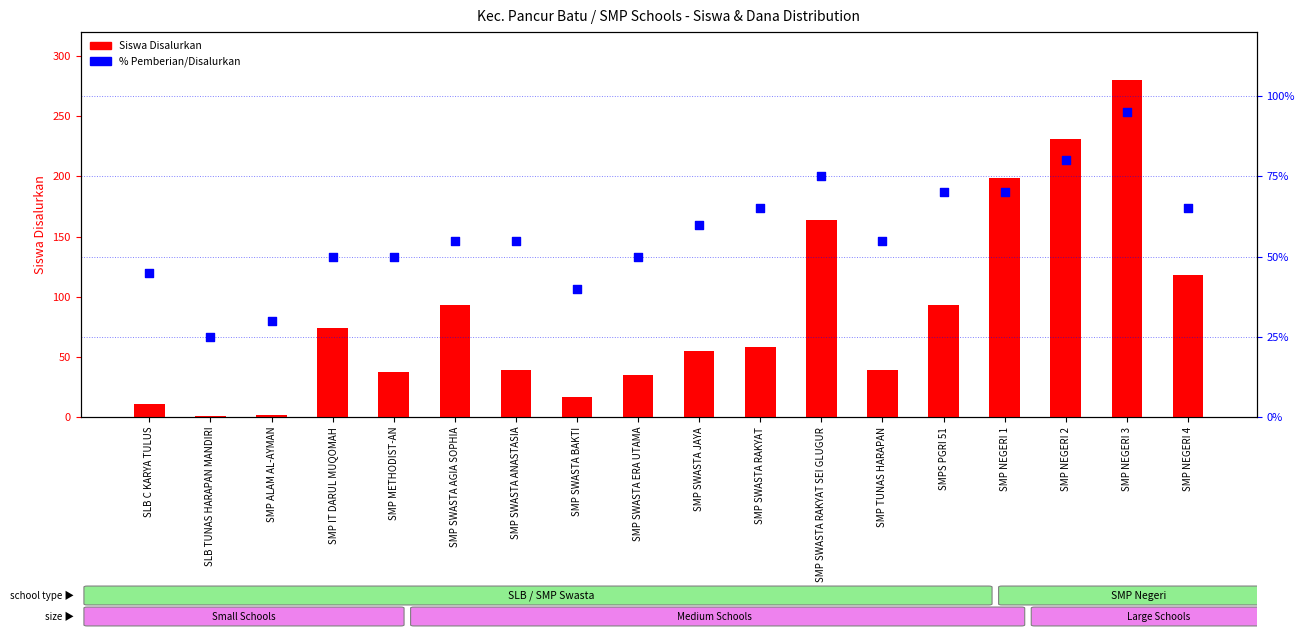

At which category is the sum across all series the highest?

SMP NEGERI 3